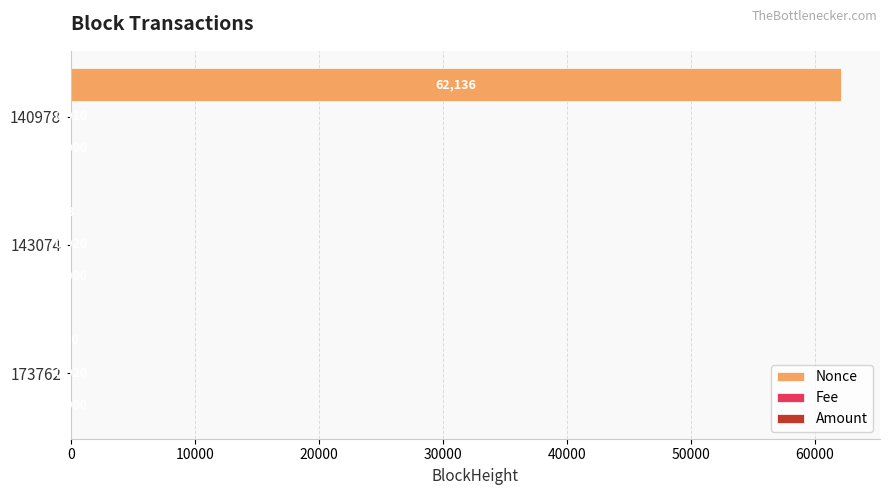

Which series has the largest range (max minus min)?

Nonce